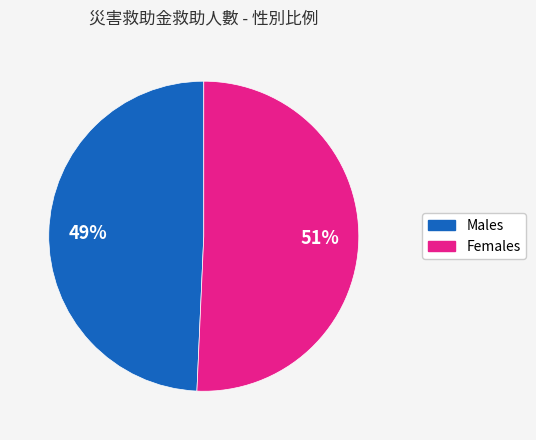

Is there any slice that represents more than half of the pie?

Yes